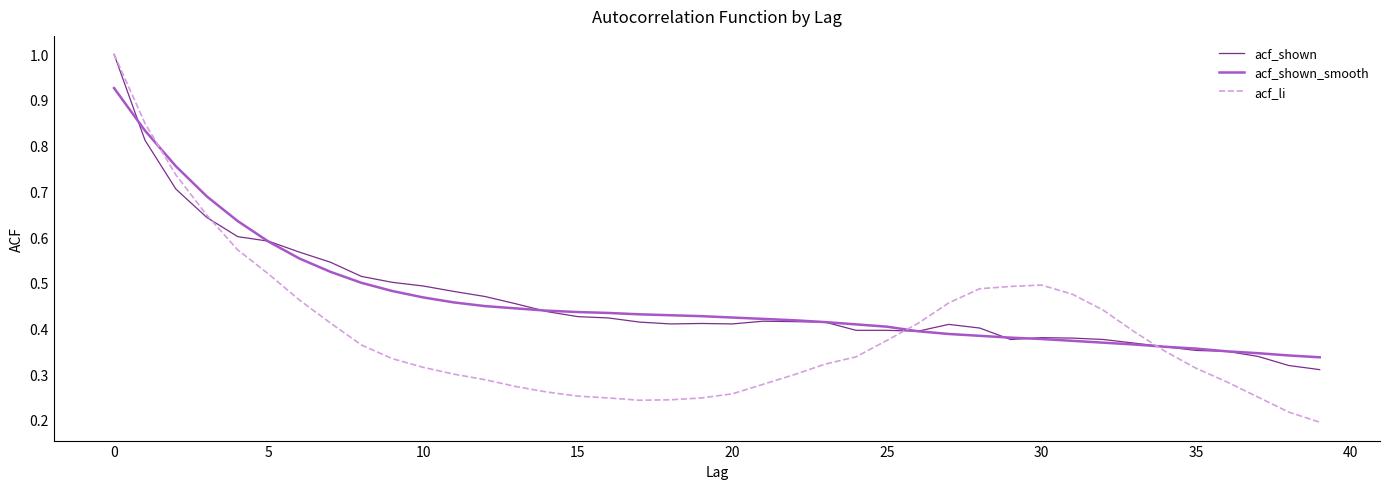

Count the number of data series in this chart.

3